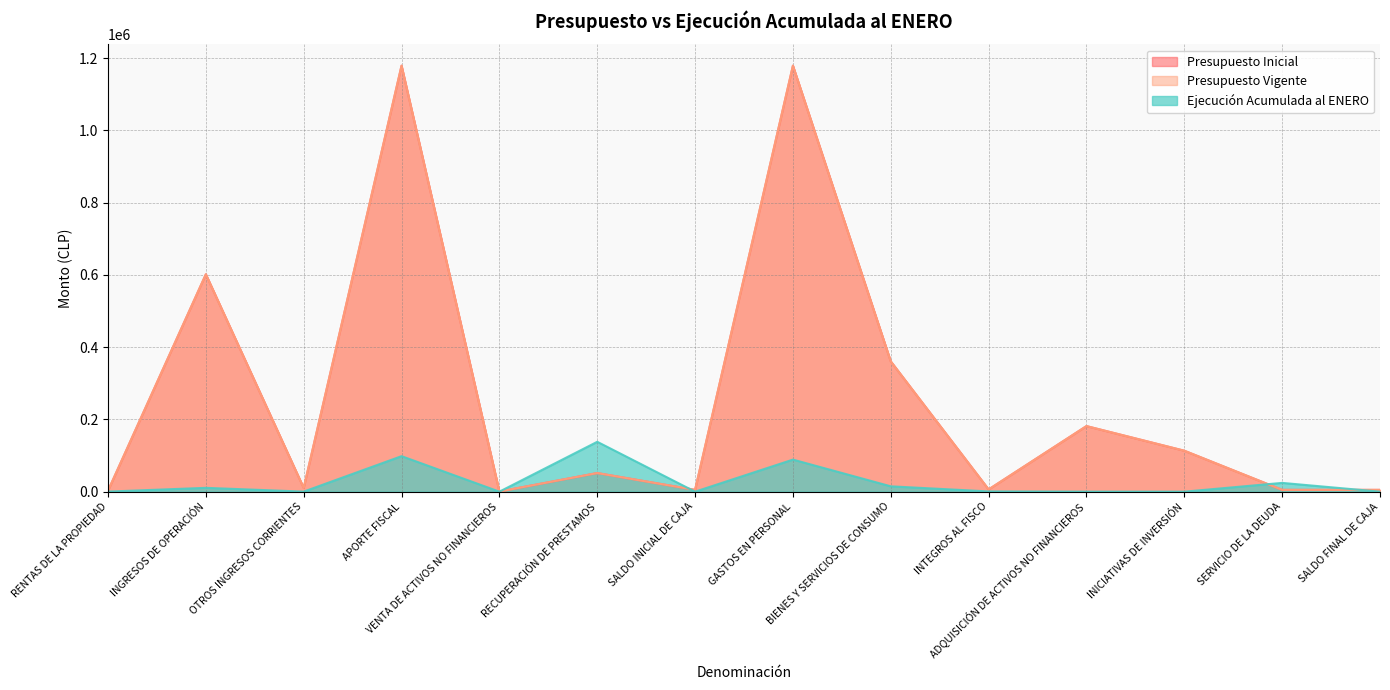

Which series has the largest total across all categories?

Presupuesto Inicial